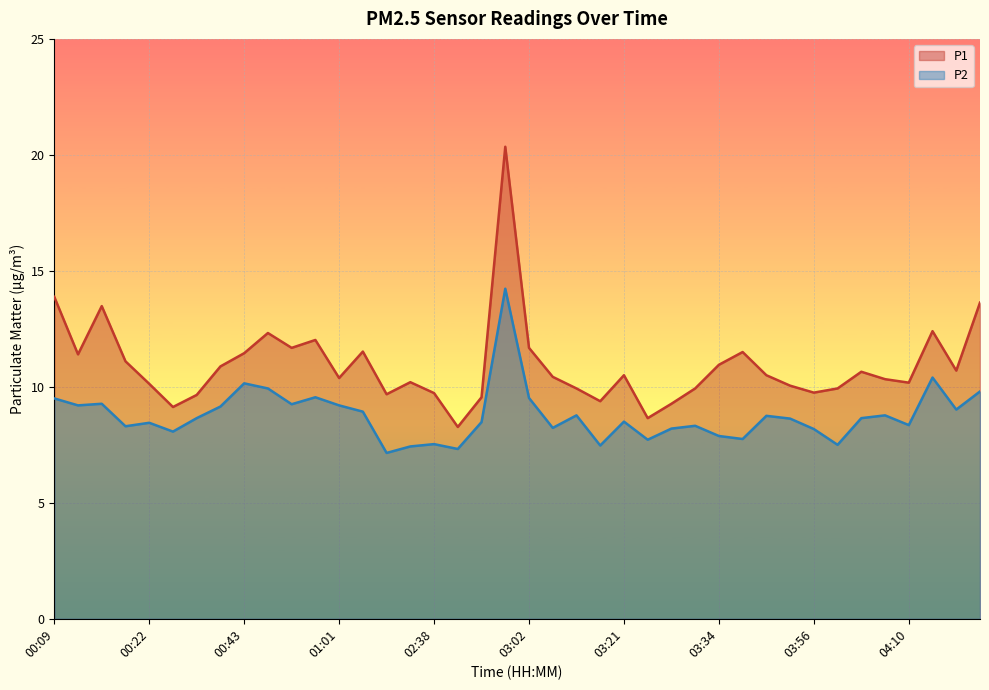

True or false: P2 has a value of 3.4 at 00:45.

False